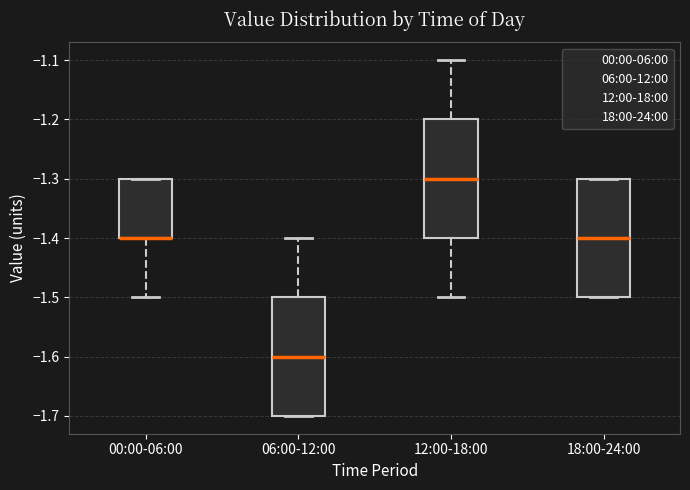

Reading left to right, read every box against the y-axis: the position of its median line, the range the box covers, and the ends of its whiskers. The values are not printed on the chart, so give them approximately, as read against the axis.

00:00-06:00: median -1.4 (drawn on the box's lower edge), box -1.4 to -1.3, whiskers -1.5 to -1.3
06:00-12:00: median -1.6, box -1.7 to -1.5, whiskers -1.7 to -1.4
12:00-18:00: median -1.3, box -1.4 to -1.2, whiskers -1.5 to -1.1
18:00-24:00: median -1.4, box -1.5 to -1.3, whiskers -1.5 to -1.3